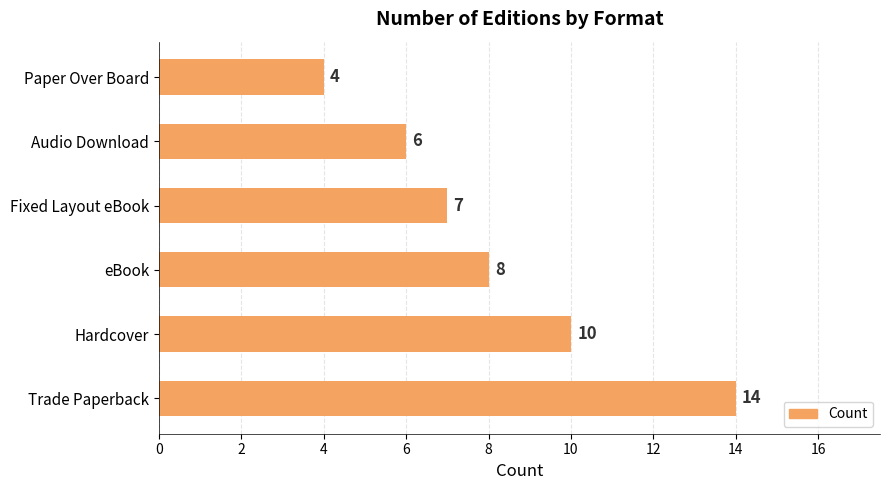

Count the number of categories in the chart.

6